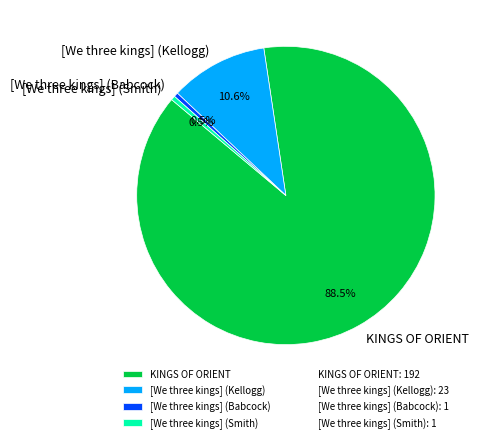

What portion of the pie excludes [We three kings] (Babcock)?

99.5%